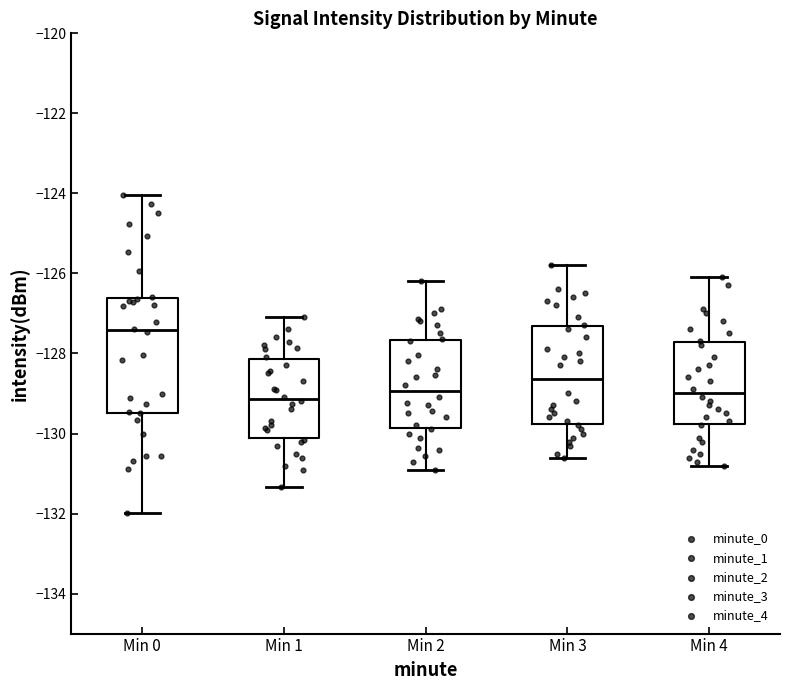

Which box has the highest median line?

Min 0